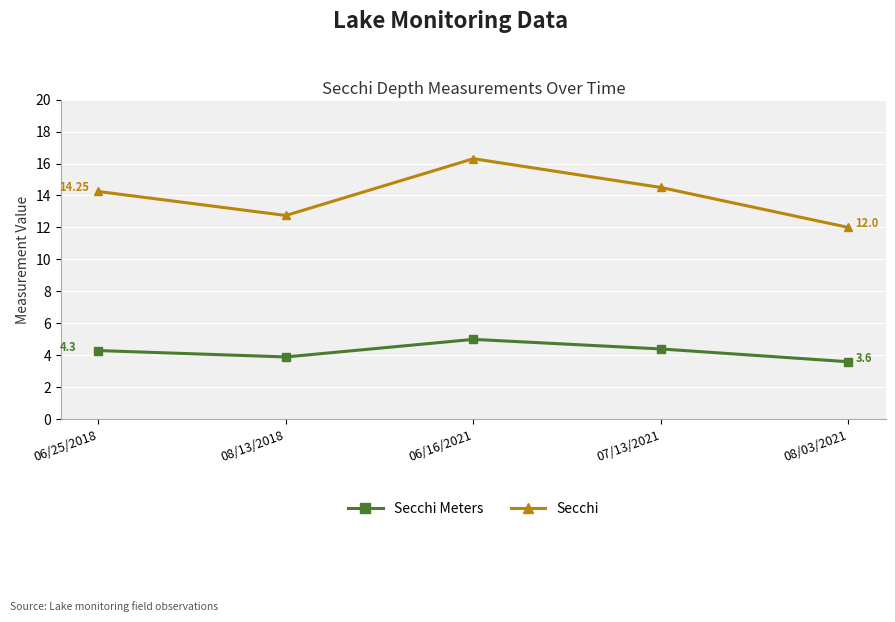

What is the average value of the Secchi Meters series?

4.2